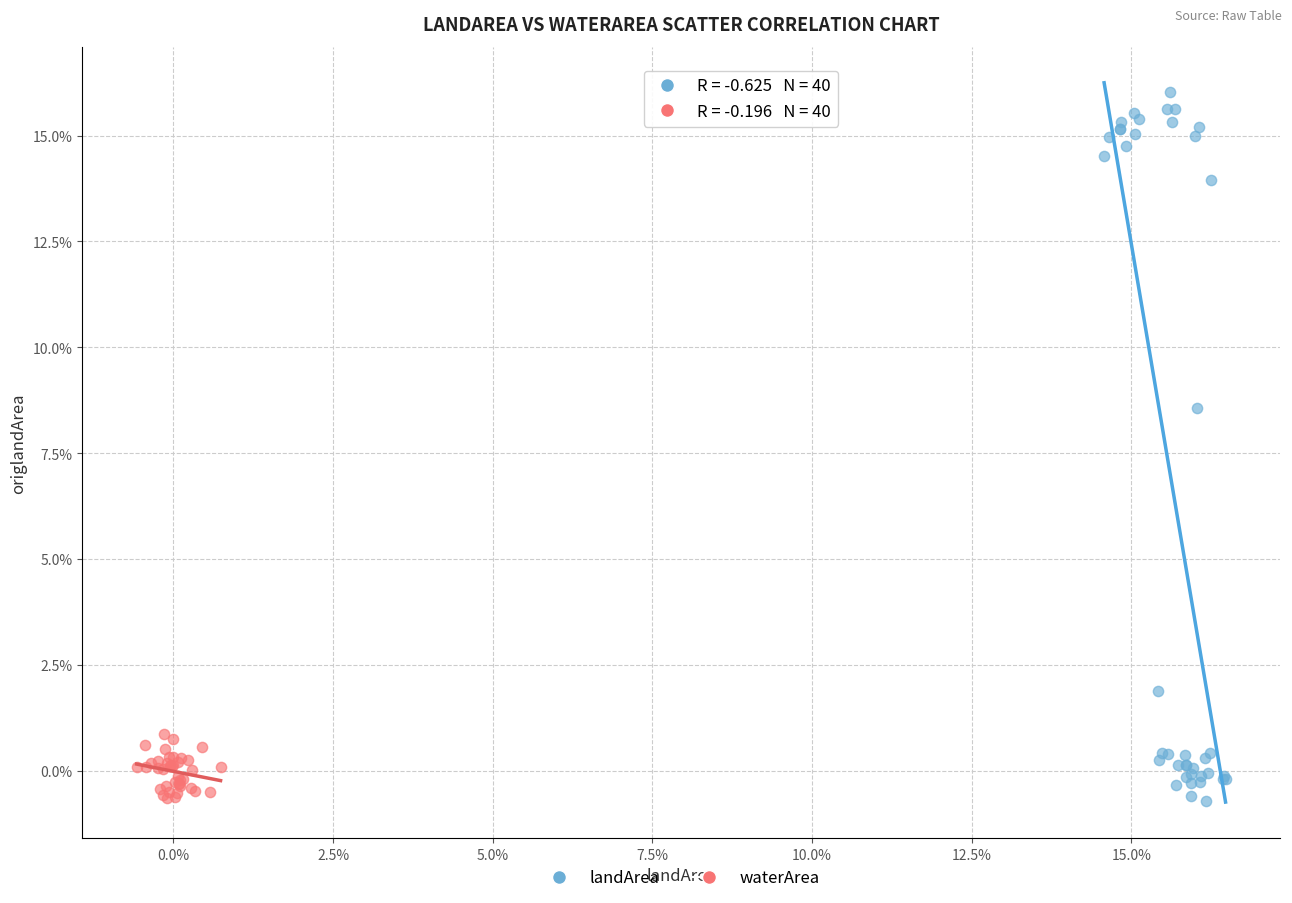

What are all the series names shown in the legend?

landArea, waterArea